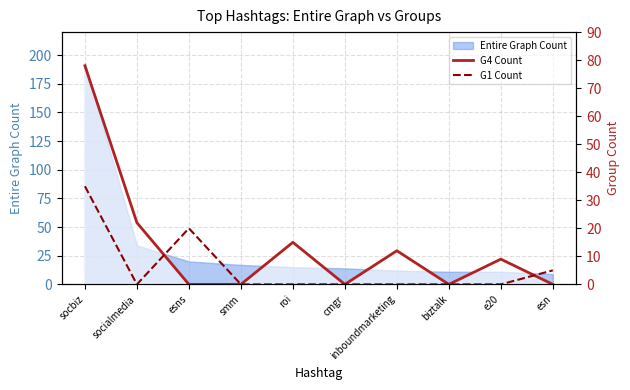

Reading left to right, what are all the values shown in this chart?

G4 Count: socbiz=78	socialmedia=22	esns=0	smm=0	roi=15	cmgr=0	inboundmarketing=12	biztalk=0	e20=9	esn=0
G1 Count: socbiz=35	socialmedia=0	esns=20	smm=0	roi=0	cmgr=0	inboundmarketing=0	biztalk=0	e20=0	esn=5